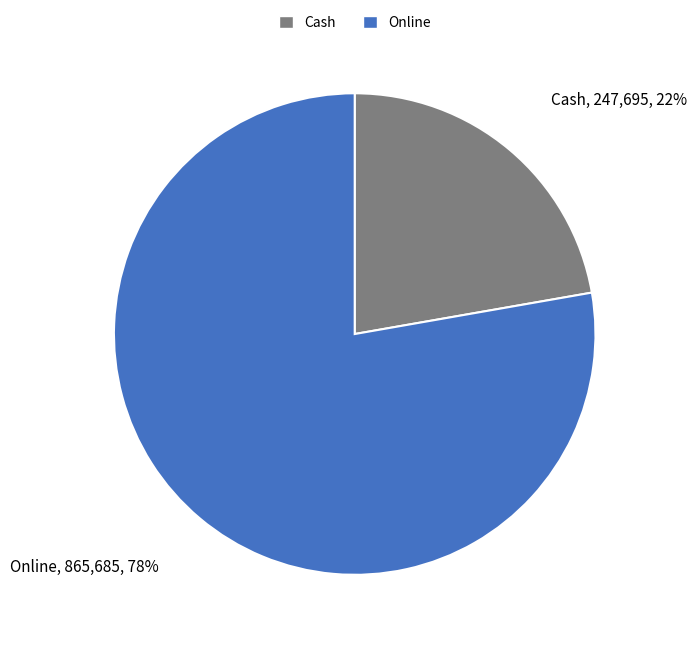

Which slice is the smallest?

Cash